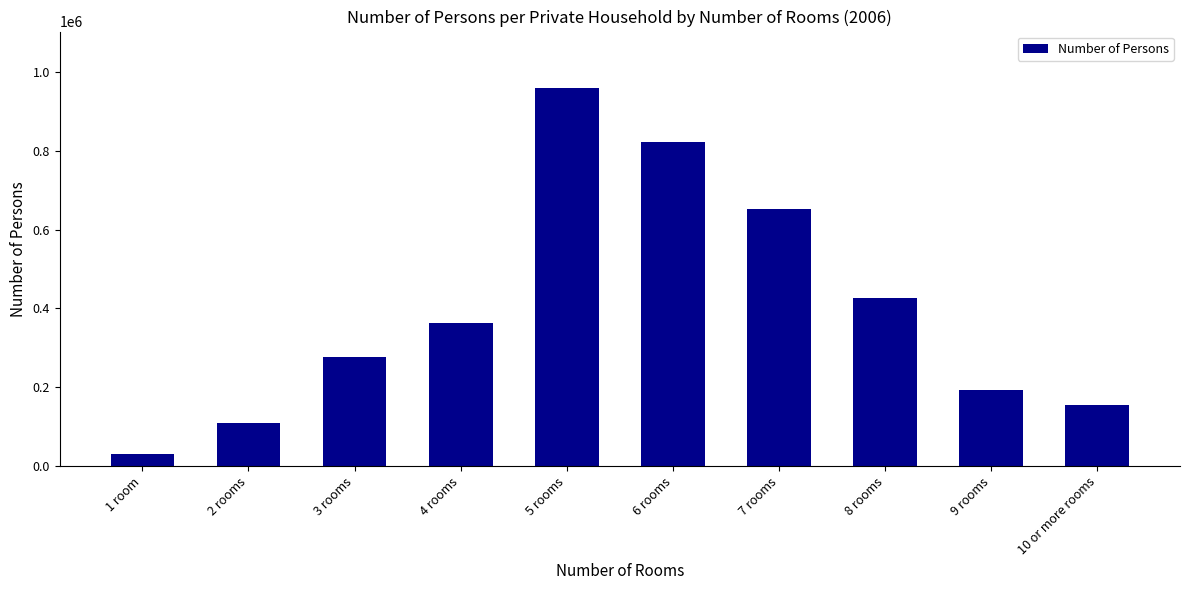

Approximately how many times larger is the value at 9 rooms compared to 10 or more rooms?

1.2